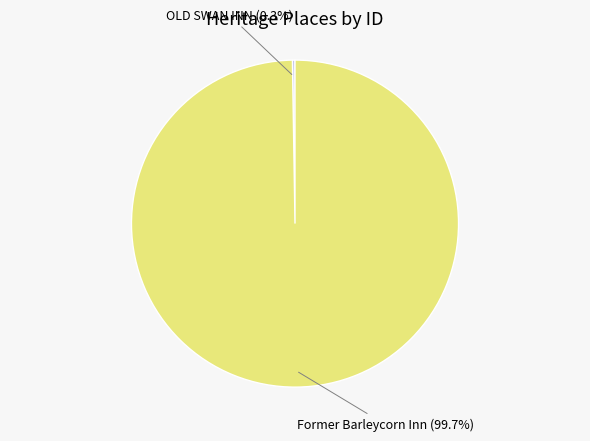

What percentage is NOT represented by Former Barleycorn Inn (99.7%)?

0.3%